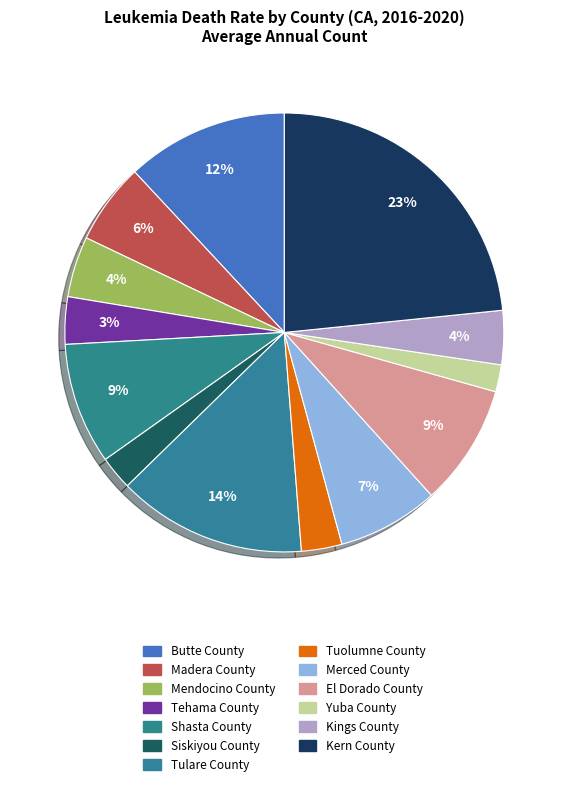

Which category has the smallest portion of the pie?

Yuba County